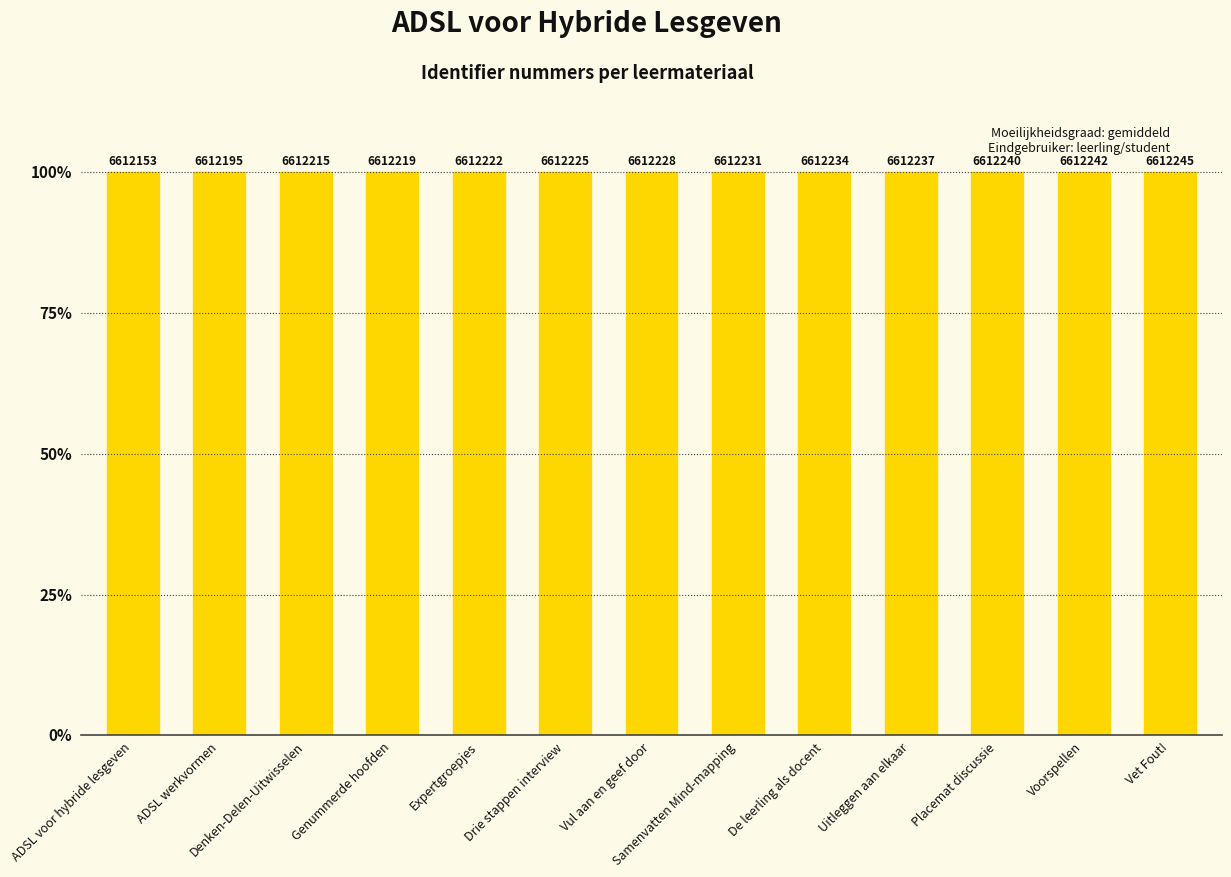

Reading left to right, transcribe all the data shown in this chart.

ADSL voor hybride lesgeven=100.0	ADSL werkvormen=100.0	Denken-Delen-Uitwisselen=100.0	Genummerde hoofden=100.0	Expertgroepjes=100.0	Drie stappen interview=100.0	Vul aan en geef door=100.0	Samenvatten Mind-mapping=100.0	De leerling als docent=100.0	Uitleggen aan elkaar=100.0	Placemat discussie=100.0	Voorspellen=100.0	Vet Fout!=100.0